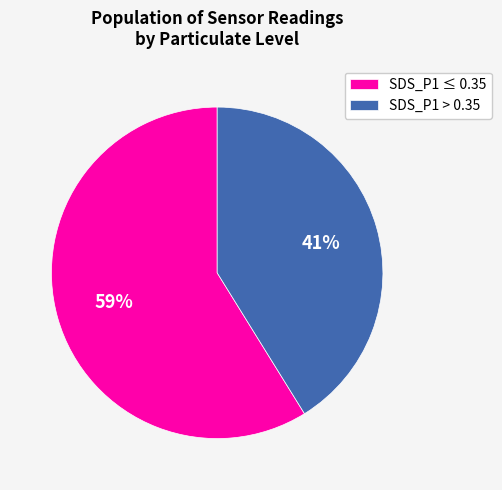

Combined, do SDS_P1 > 0.35 and SDS_P1 ≤ 0.35 account for over 50%?

Yes